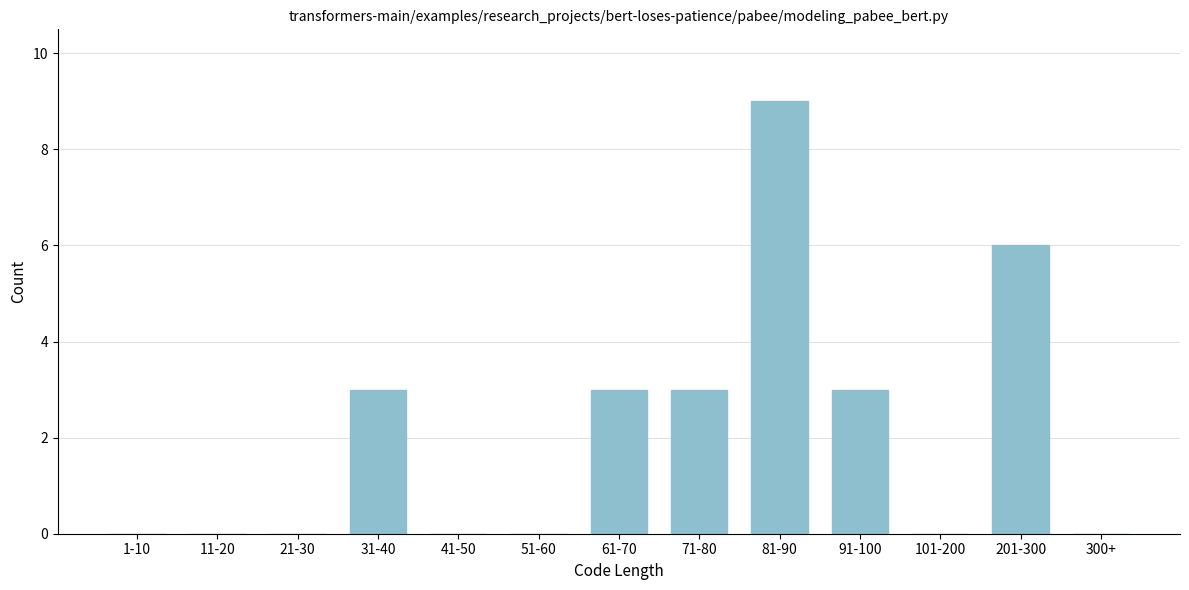

Reading left to right, extract all data points from this chart.

1-10=0	11-20=0	21-30=0	31-40=3	41-50=0	51-60=0	61-70=3	71-80=3	81-90=9	91-100=3	101-200=0	201-300=6	300+=0